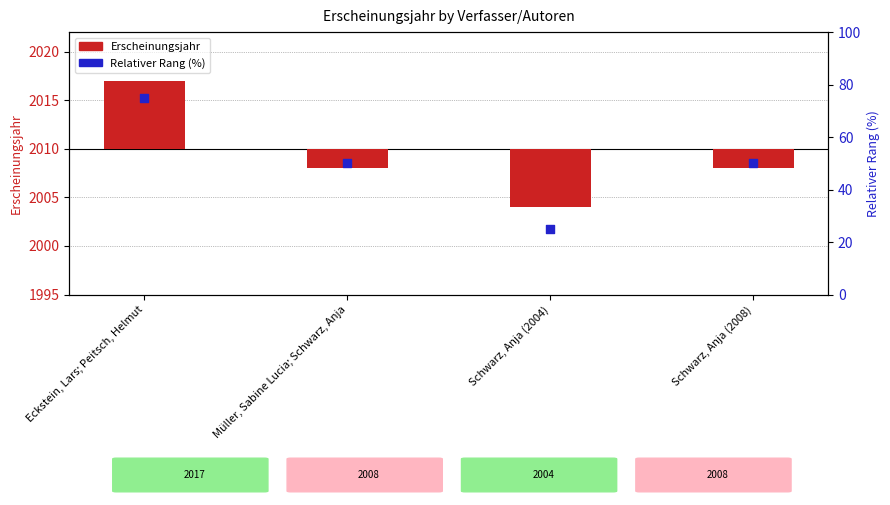

Which series has the largest Y range (max minus min)?

Relativer Rang (%)